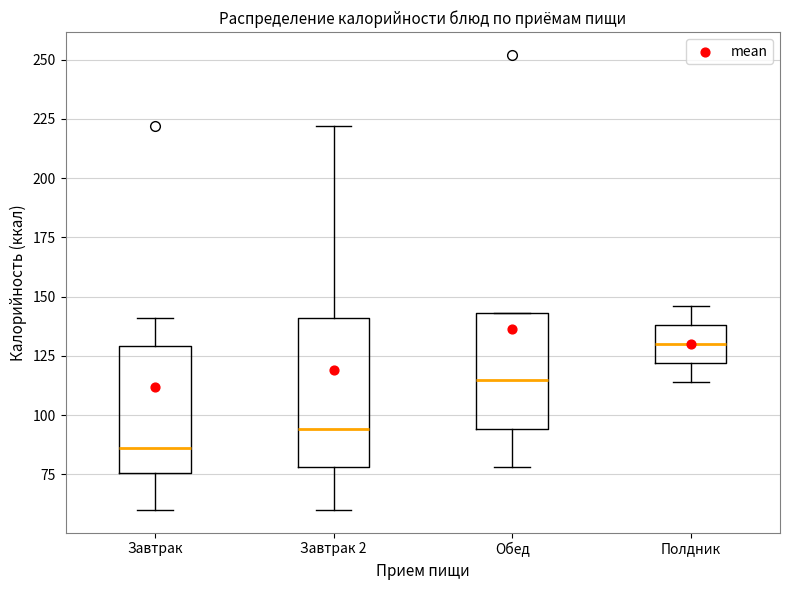

Reading left to right, transcribe this box plot: for each box, give where its median line is, the range the box spans, and where its two whiskers end, as read against the y-axis. The values are not printed on the chart, so give them approximately, as read against the axis.

Завтрак: median 85, box 75 to 130, whiskers 60 to 140
Завтрак 2: median 95, box 80 to 140, whiskers 60 to 220
Обед: median 115, box 95 to 145, whiskers 80 to 145
Полдник: median 130, box 120 to 140, whiskers 115 to 145